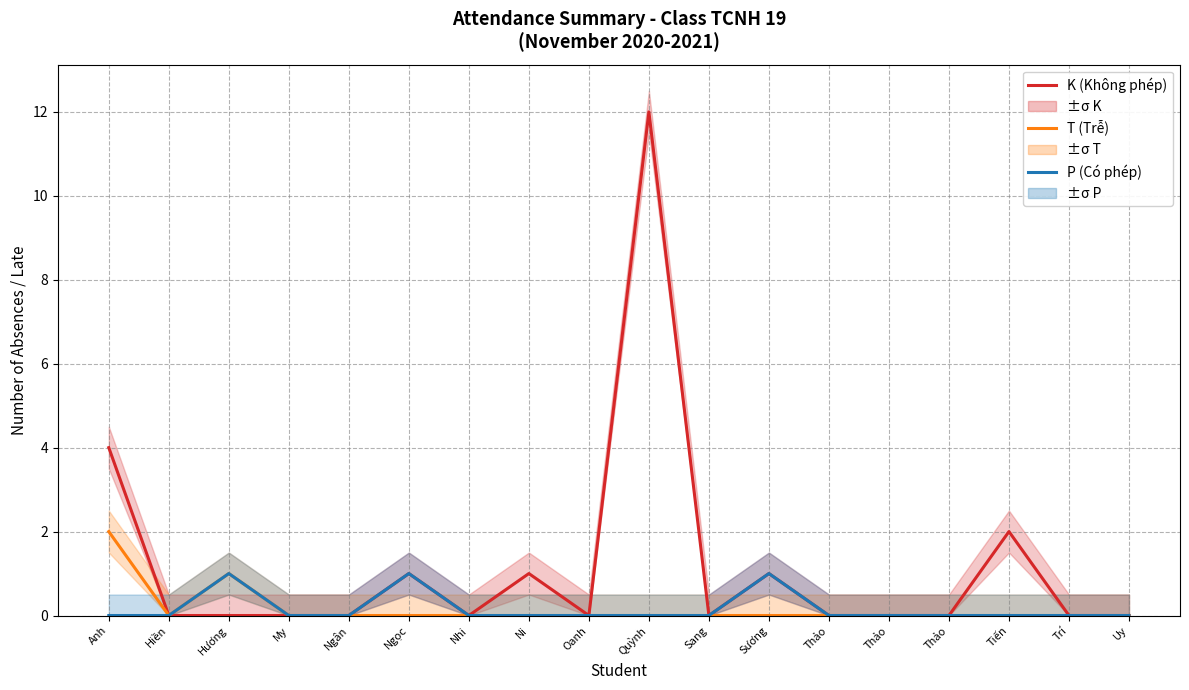

How many positive values does the P (Có phép) series have?

3